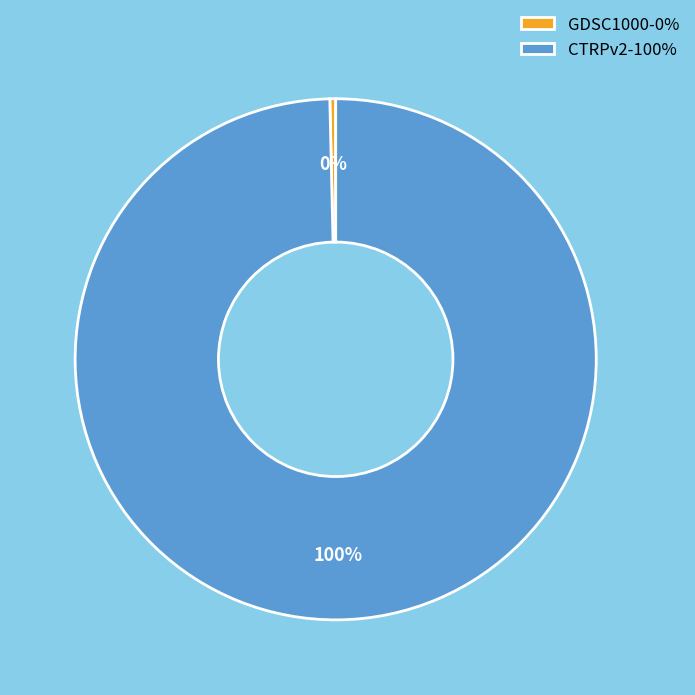

Between CTRPv2 and GDSC1000, which is larger?

CTRPv2